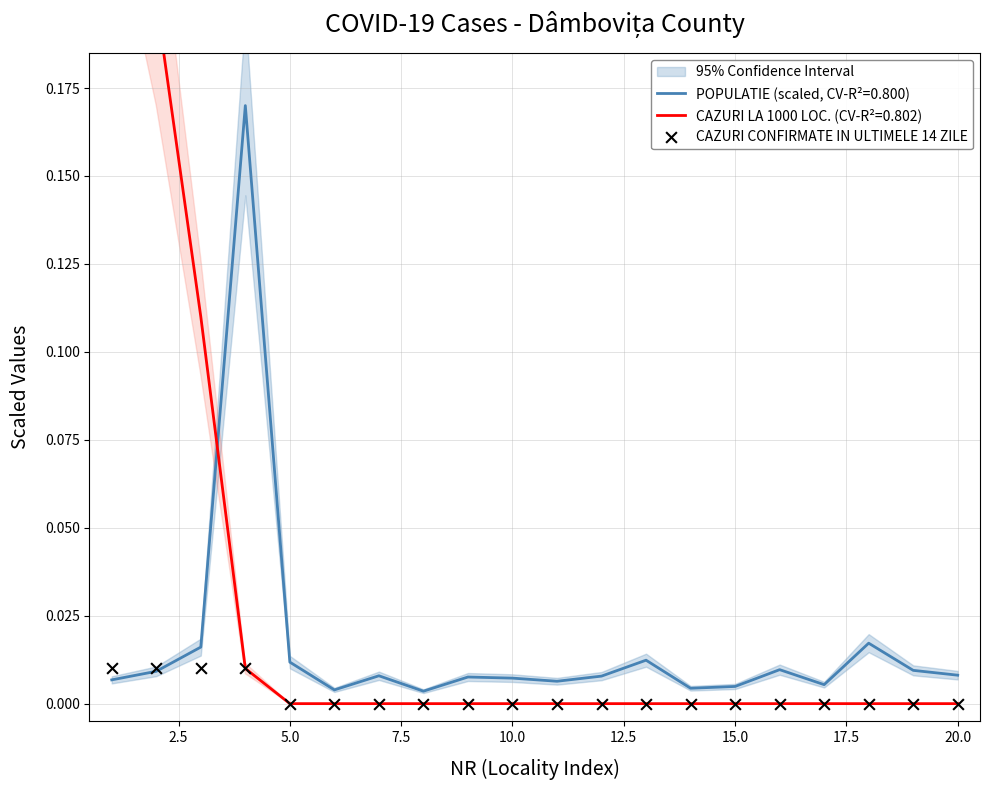

Between 22.5 and 12.5, which is larger?

22.5